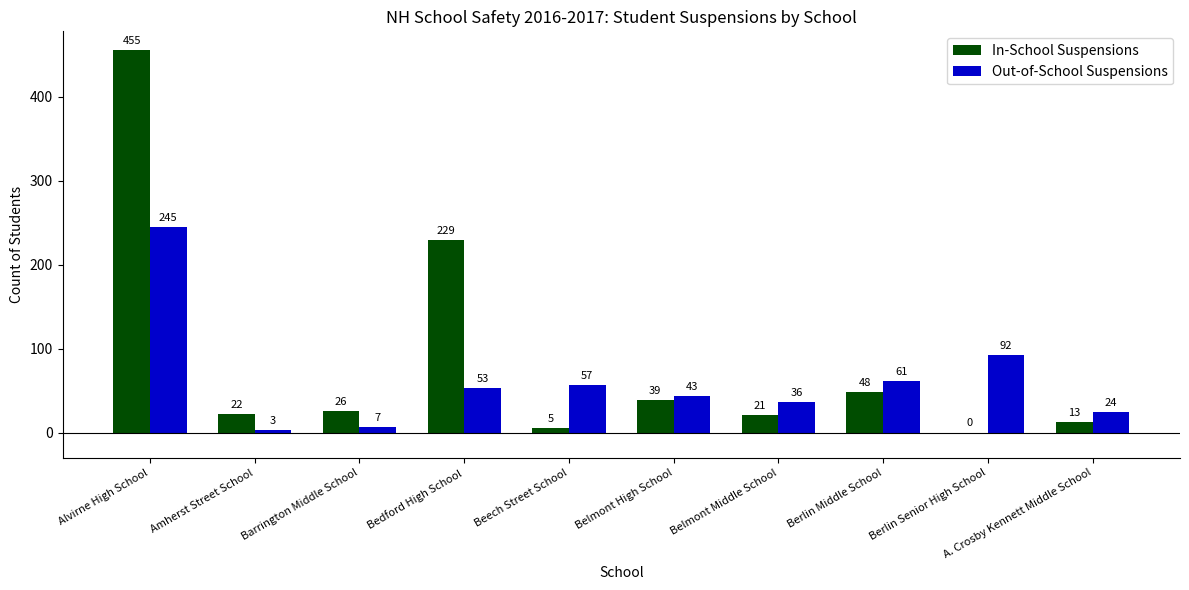

Where does the In-School Suspensions series first go above 26?

Alvirne High School